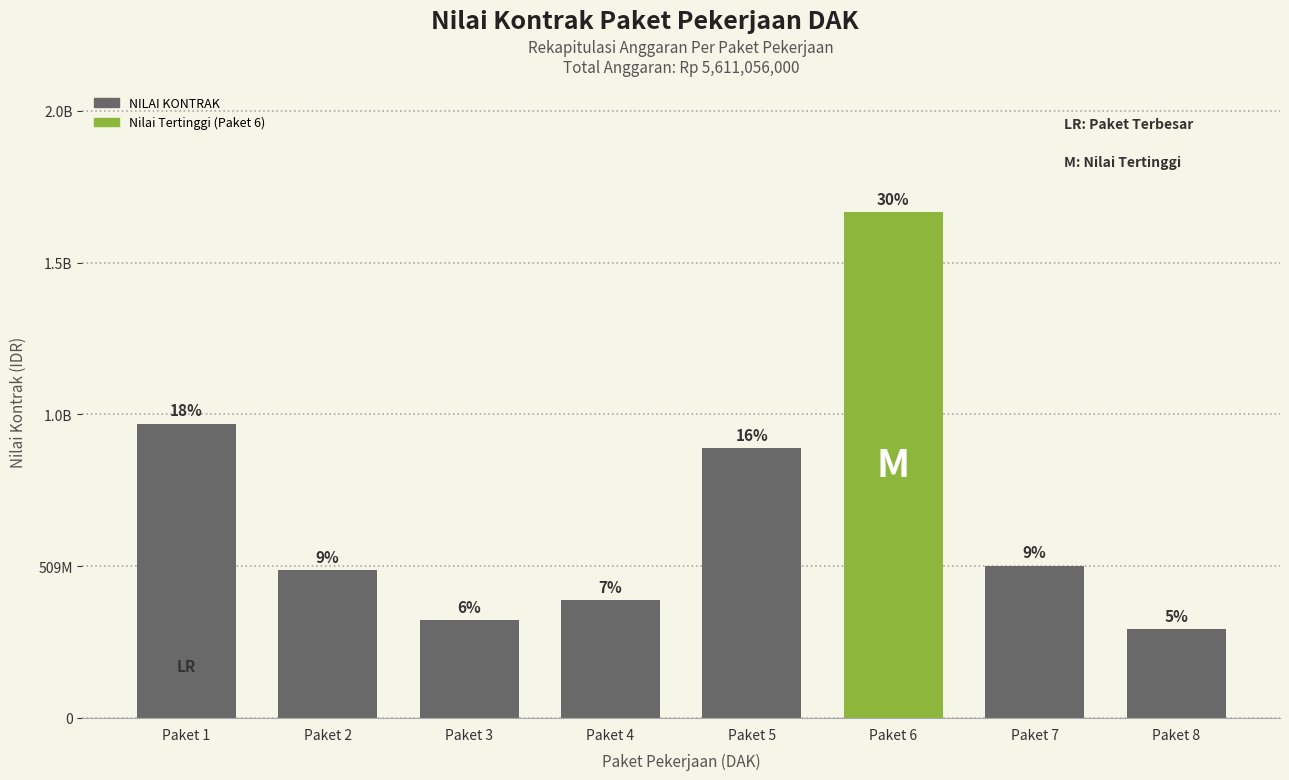

Which has a higher value, Paket 1 or Paket 2?

Paket 1